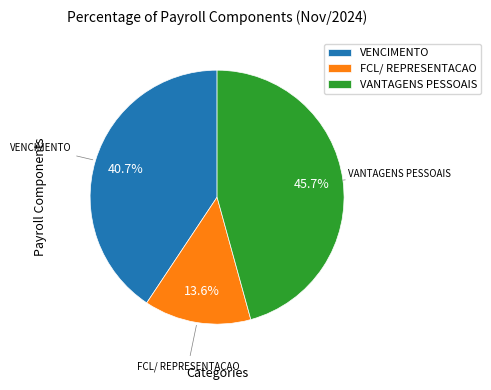

Does any single category account for the majority?

No